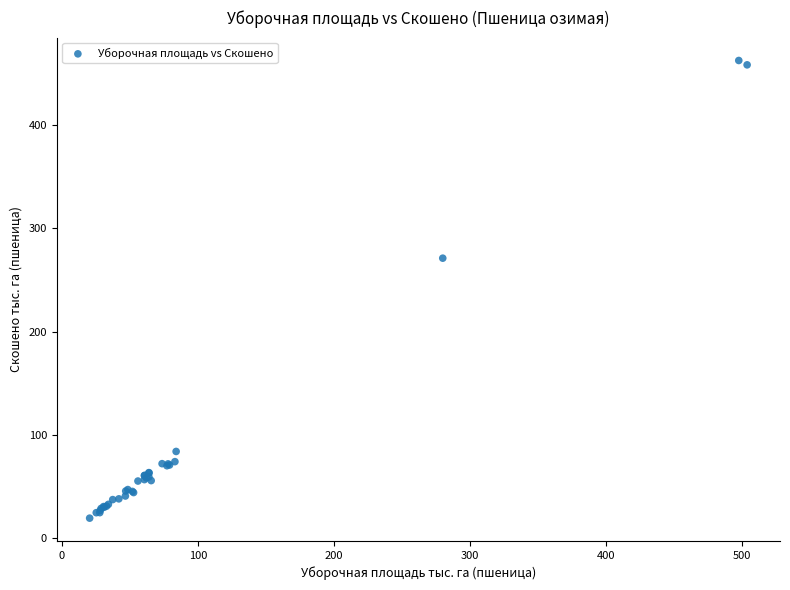

What Y value in the scatter plot is closest to 240?

271.0